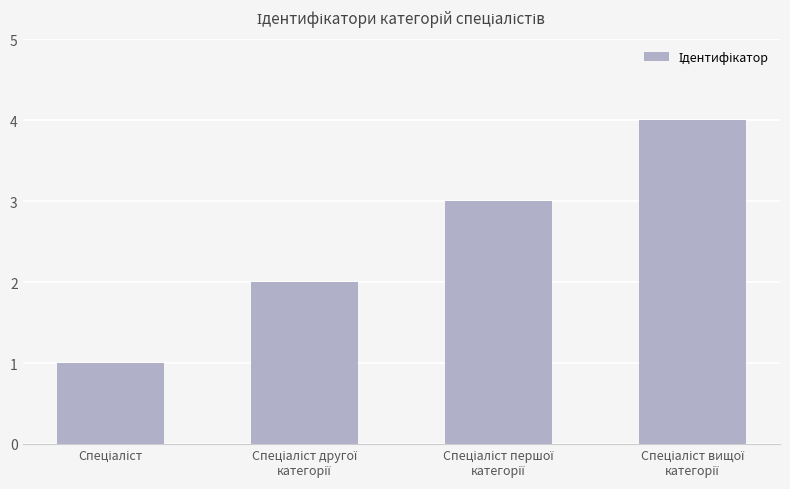

What is the value of the 1st bar from the left?

1